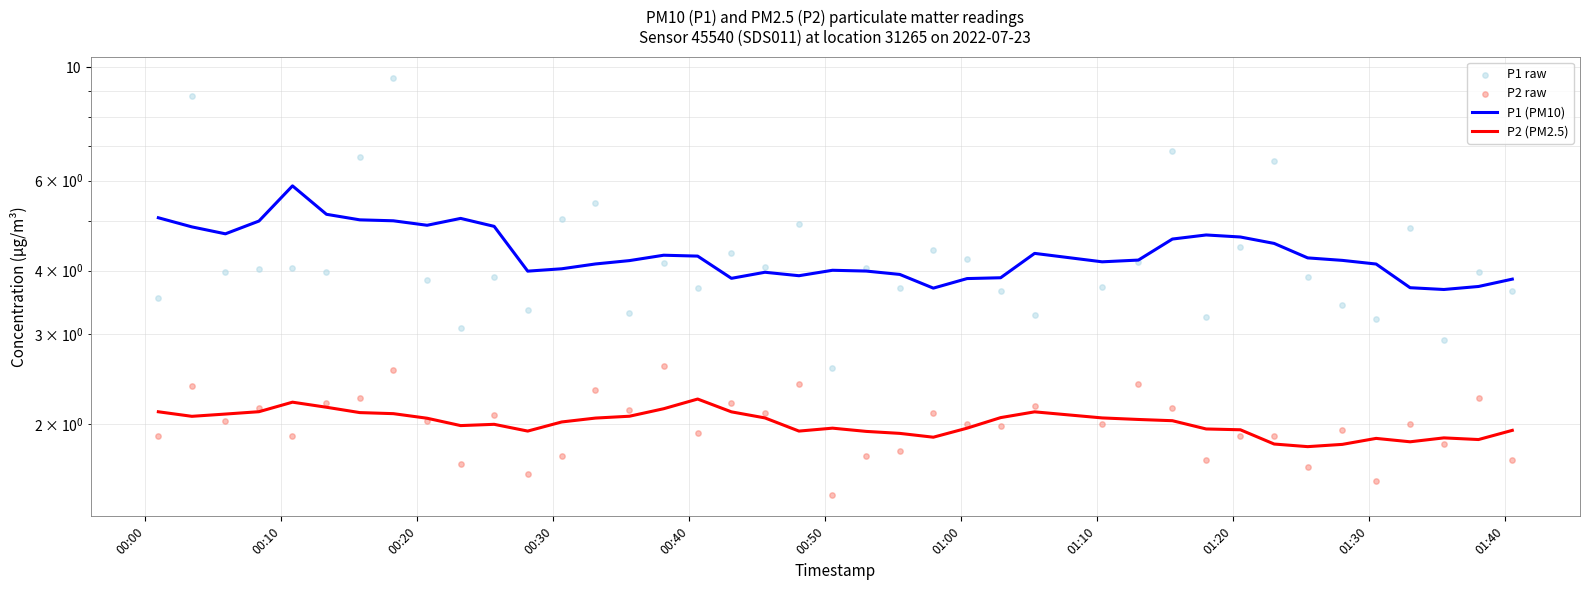

Is the value of P1 raw at 00:40 greater than the value of P2 raw at 00:20?

Yes